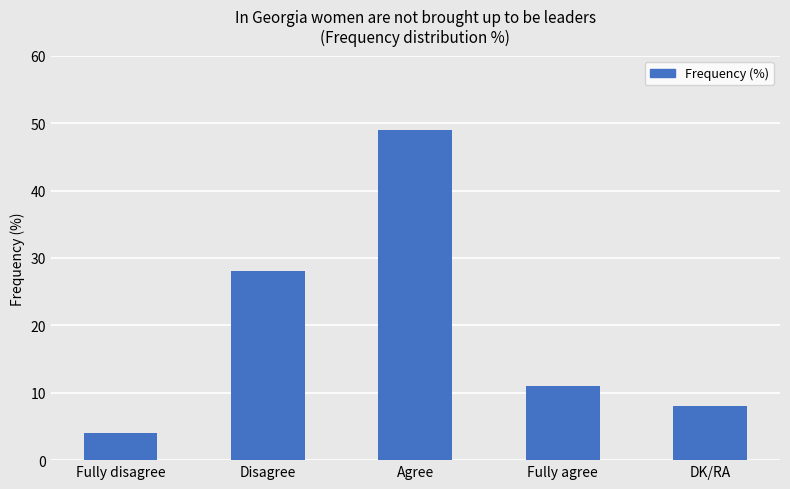

Is it true that the value at DK/RA is 2?

False